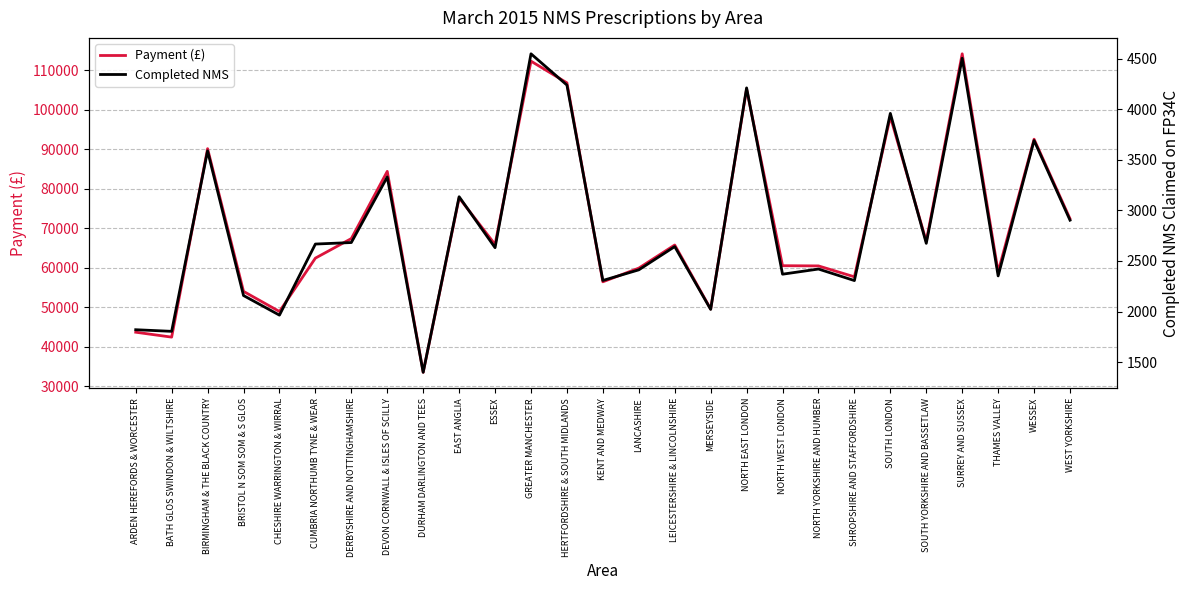

Reading left to right, extract all data points from this chart.

Payment (£): ARDEN HEREFORDS & WORCESTER=43664	BATH GLOS SWINDON & WILTSHIRE=42417	BIRMINGHAM & THE BLACK COUNTRY=90168	BRISTOL N SOM SOM & S GLOS=54010	CHESHIRE WARRINGTON & WIRRAL=48908	CUMBRIA NORTHUMB TYNE & WEAR=62431	DERBYSHIRE AND NOTTINGHAMSHIRE=67387	DEVON CORNWALL & ISLES OF SCILLY=84409	DURHAM DARLINGTON AND TEES=33506	EAST ANGLIA=77705	ESSEX=65891	GREATER MANCHESTER=112339	HERTFORDSHIRE & SOUTH MIDLANDS=106842	KENT AND MEDWAY=56436	LANCASHIRE=59901	LEICESTERSHIRE & LINCOLNSHIRE=65759	MERSEYSIDE=49543	NORTH EAST LONDON=105288	NORTH WEST LONDON=60511	NORTH YORKSHIRE AND HUMBER=60461	SHROPSHIRE AND STAFFORDSHIRE=57695	SOUTH LONDON=98286	SOUTH YORKSHIRE AND BASSETLAW=66686	SURREY AND SUSSEX=114199	THAMES VALLEY=58962	WESSEX=92569	WEST YORKSHIRE=72418
Completed NMS: ARDEN HEREFORDS & WORCESTER=1820	BATH GLOS SWINDON & WILTSHIRE=1804	BIRMINGHAM & THE BLACK COUNTRY=3588	BRISTOL N SOM SOM & S GLOS=2158	CHESHIRE WARRINGTON & WIRRAL=1964	CUMBRIA NORTHUMB TYNE & WEAR=2667	DERBYSHIRE AND NOTTINGHAMSHIRE=2682	DEVON CORNWALL & ISLES OF SCILLY=3330	DURHAM DARLINGTON AND TEES=1399	EAST ANGLIA=3135	ESSEX=2631	GREATER MANCHESTER=4548	HERTFORDSHIRE & SOUTH MIDLANDS=4239	KENT AND MEDWAY=2307	LANCASHIRE=2412	LEICESTERSHIRE & LINCOLNSHIRE=2642	MERSEYSIDE=2021	NORTH EAST LONDON=4211	NORTH WEST LONDON=2369	NORTH YORKSHIRE AND HUMBER=2420	SHROPSHIRE AND STAFFORDSHIRE=2306	SOUTH LONDON=3959	SOUTH YORKSHIRE AND BASSETLAW=2674	SURREY AND SUSSEX=4504	THAMES VALLEY=2352	WESSEX=3691	WEST YORKSHIRE=2903